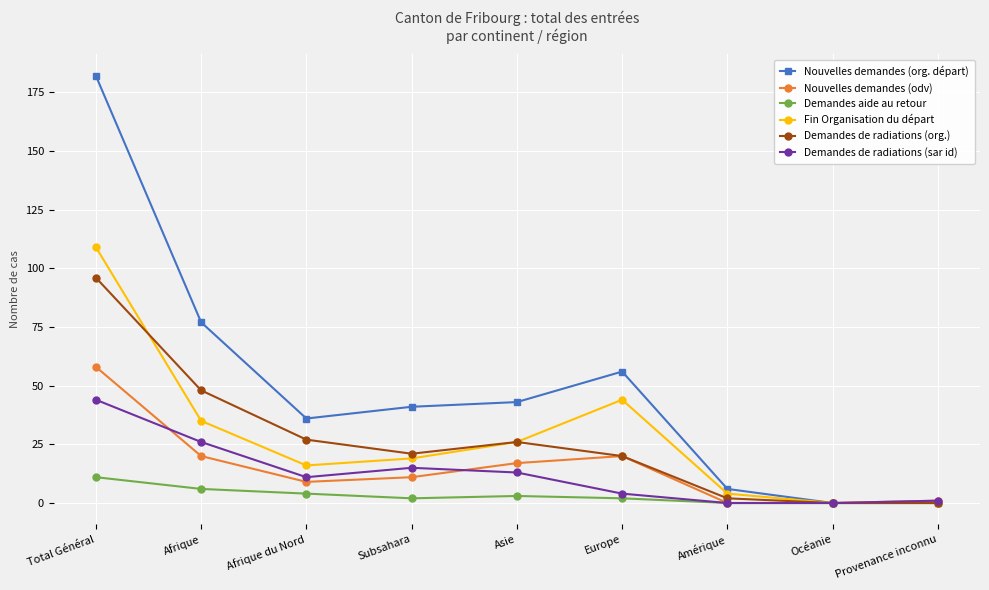

Which series has the largest total across all categories?

Nouvelles demandes (org. départ)